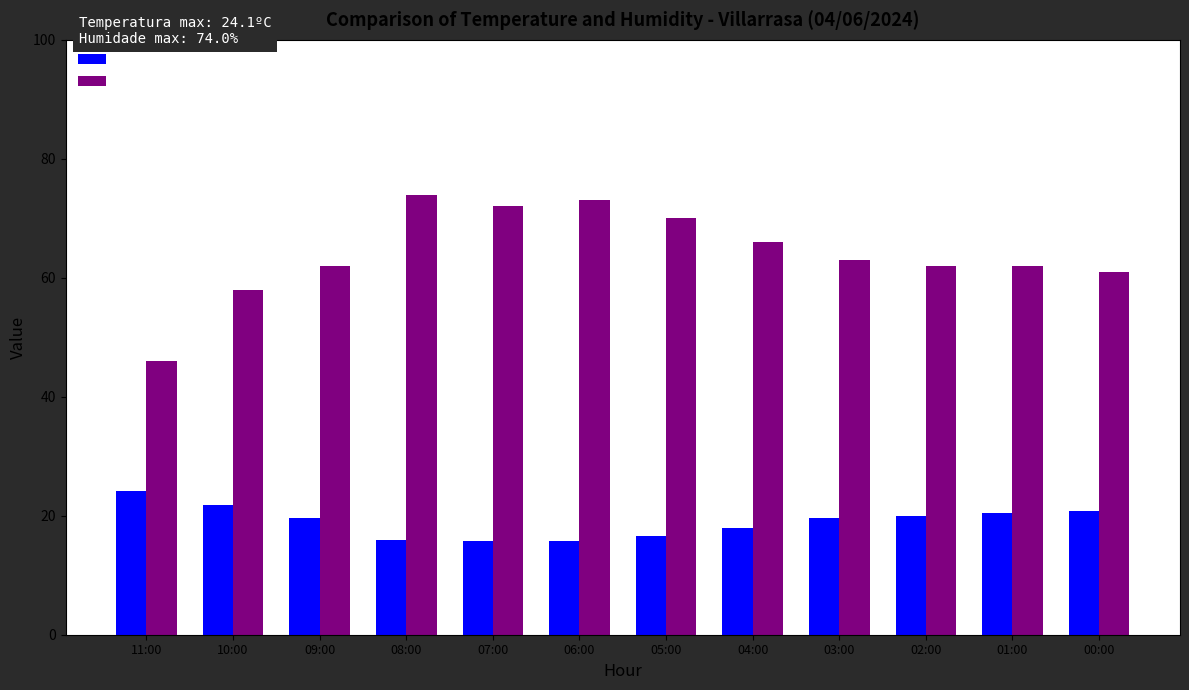

The Humidade (%) series shows 68.0 at 11:00. True or false?

False